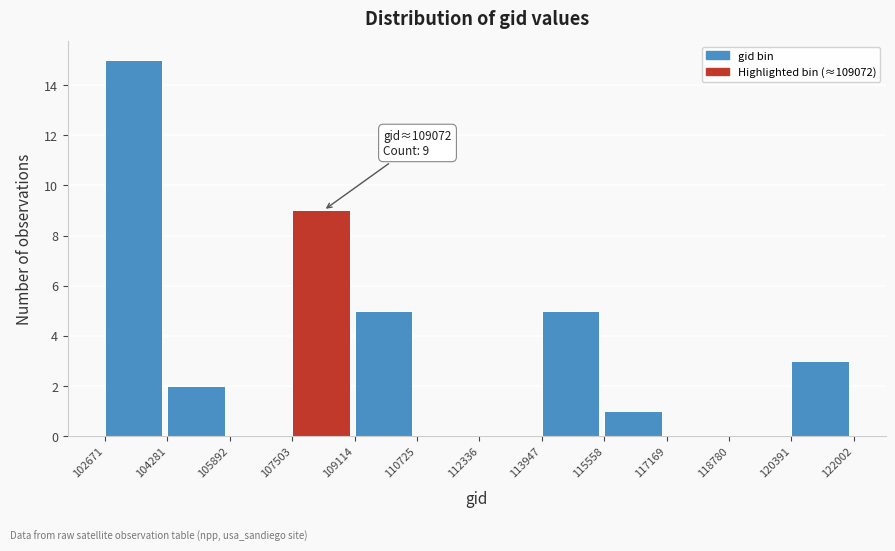

Over which range of the x-axis is the bar tallest?

102671 to 104281